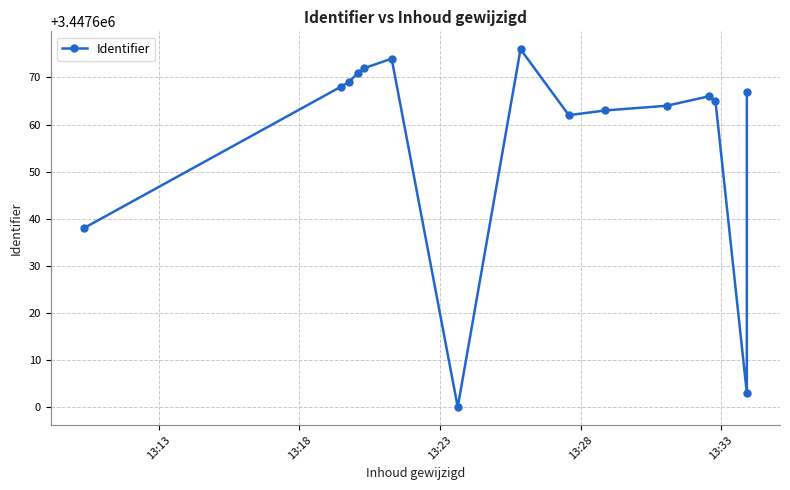

True or false: the data shows 5867168 at 13.

False